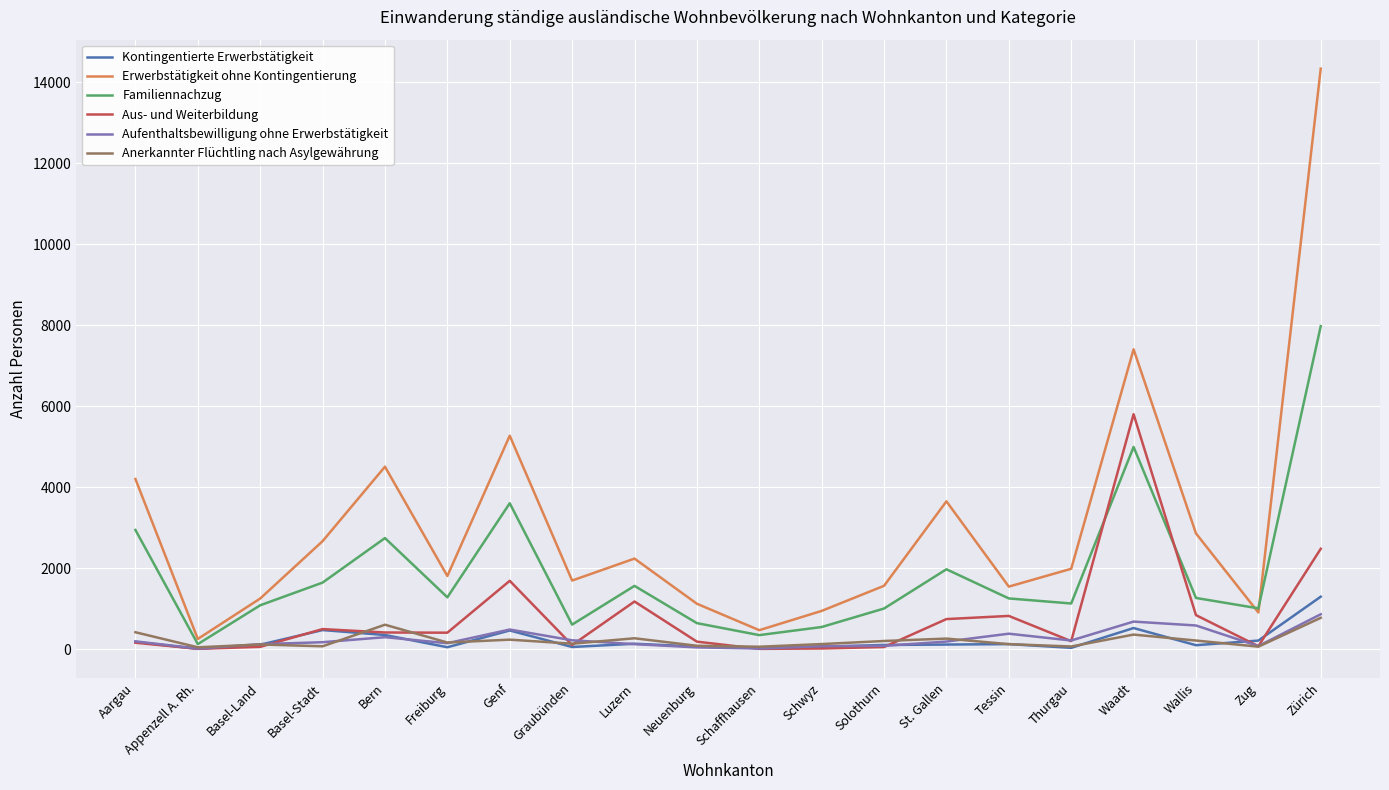

Is it true that Erwerbstätigkeit ohne Kontingentierung equals 4503 at Bern?

True